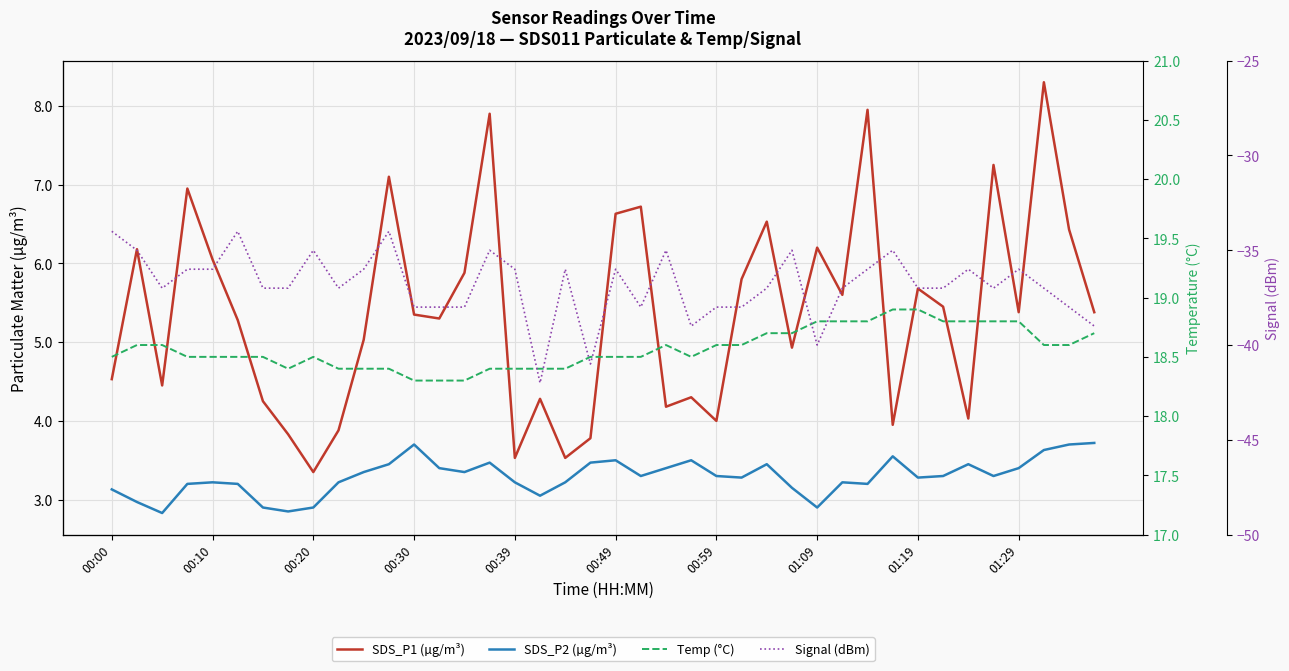

What is the difference between the maximum and minimum values in the SDS_P1 (µg/m³) series?

5.0